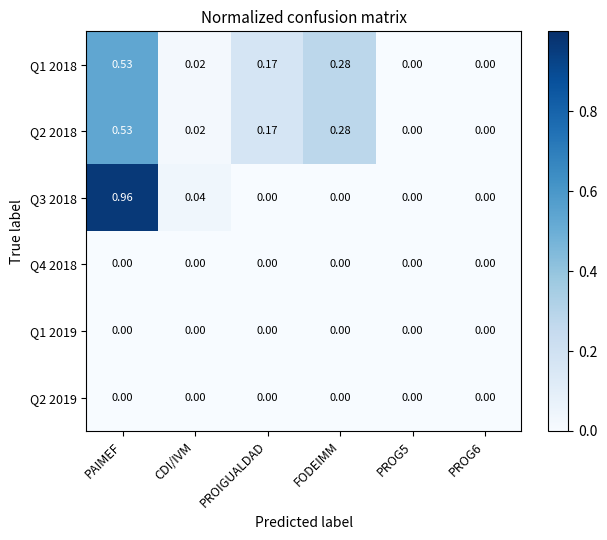

Is the value of Q1 2018 at PAIMEF greater than the value of Q2 2019 at FODEIMM?

Yes